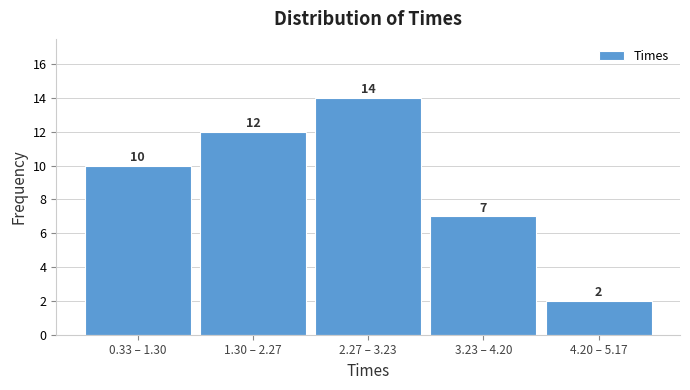

Reading right to left, transcribe all the data shown in this chart.

4.20 – 5.17=2	3.23 – 4.20=7	2.27 – 3.23=14	1.30 – 2.27=12	0.33 – 1.30=10